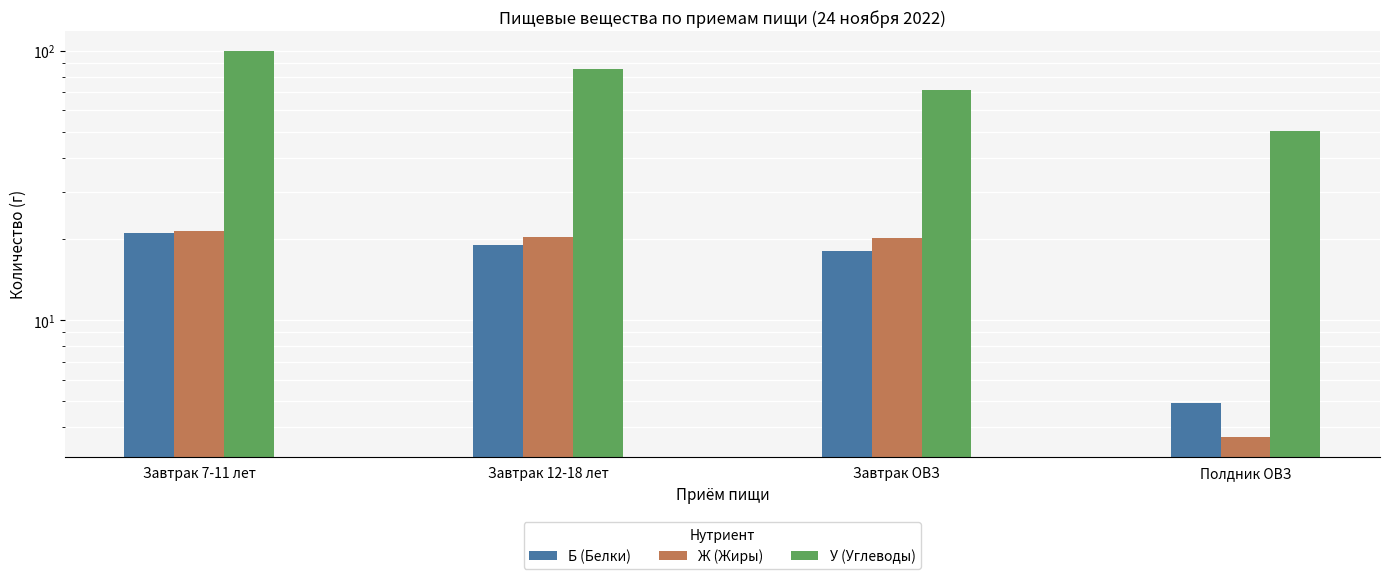

What are all the series names shown in the legend?

Б (Белки), Ж (Жиры), У (Углеводы)